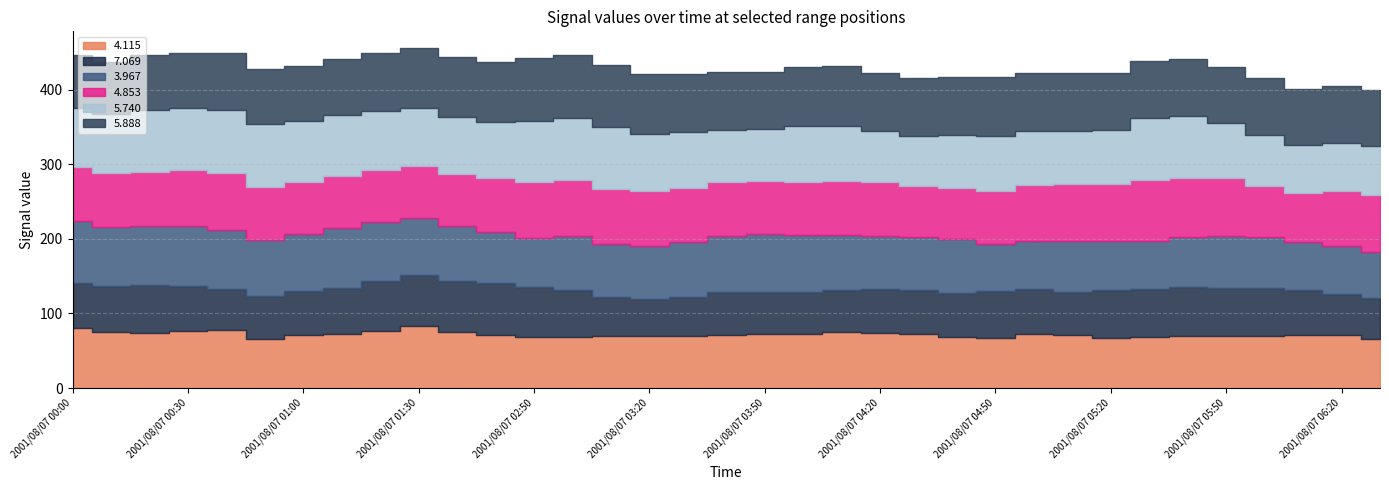

What is the label of the 8th point from the left?

2001/08/07 01:10